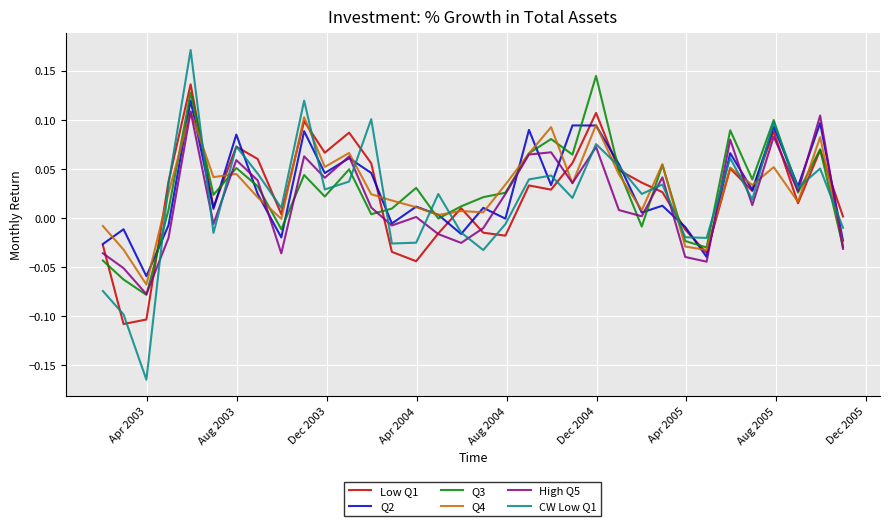

Which series has the largest range (max minus min)?

CW Low Q1